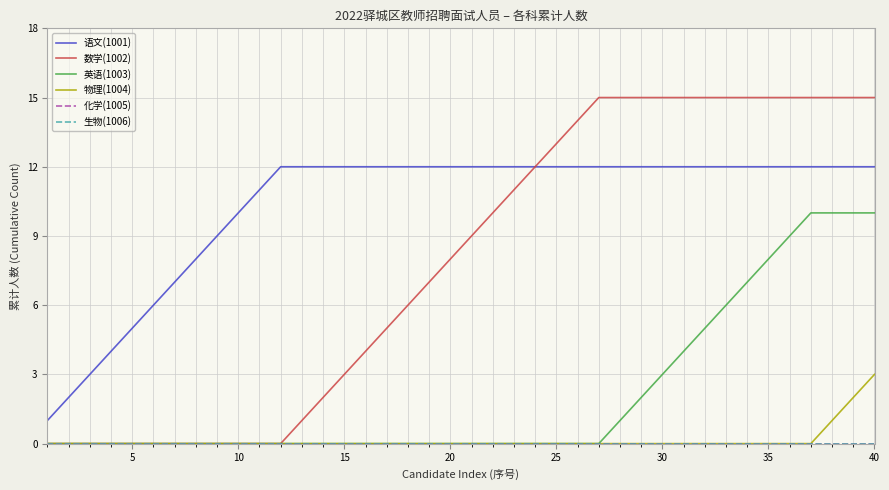

At how many categories does at least one series exceed 11?

29